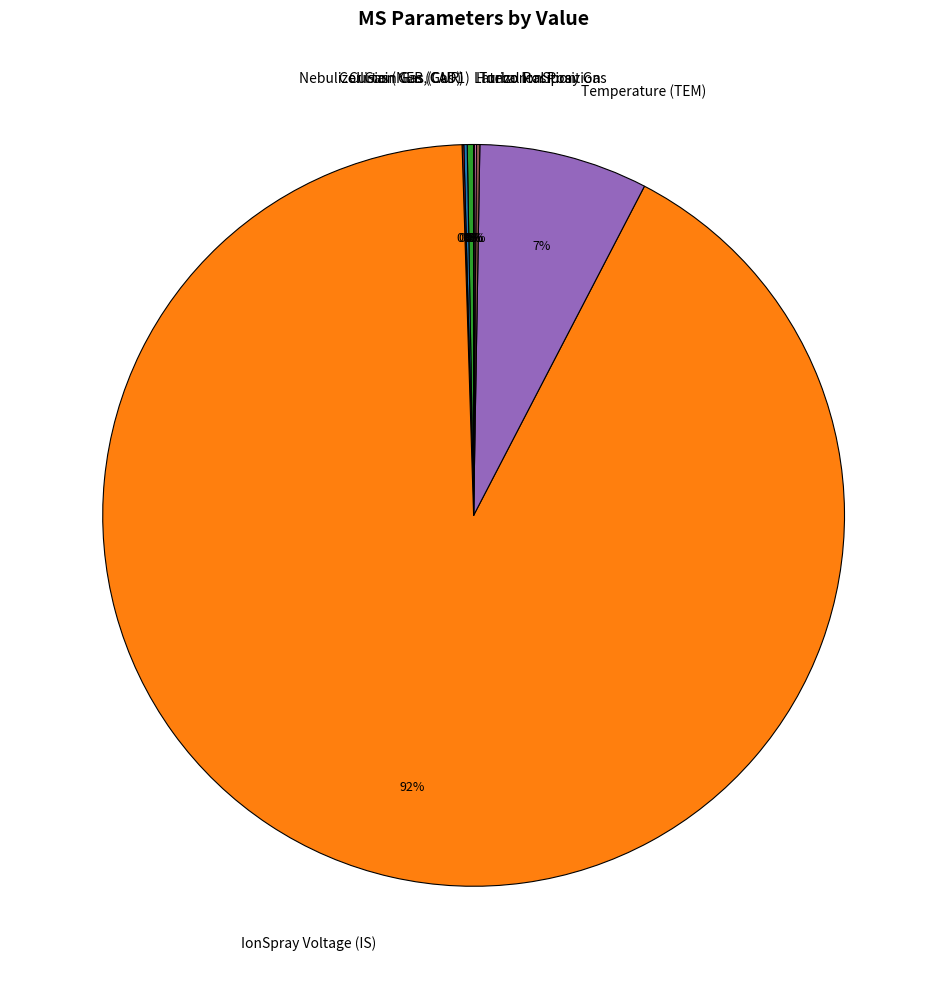

To the nearest percent, what is the average slice percentage?

12%